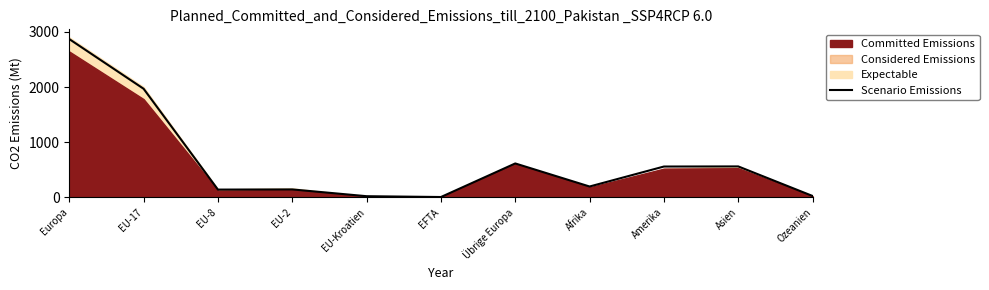

At which category does the chart reach its peak across all series?

Europa